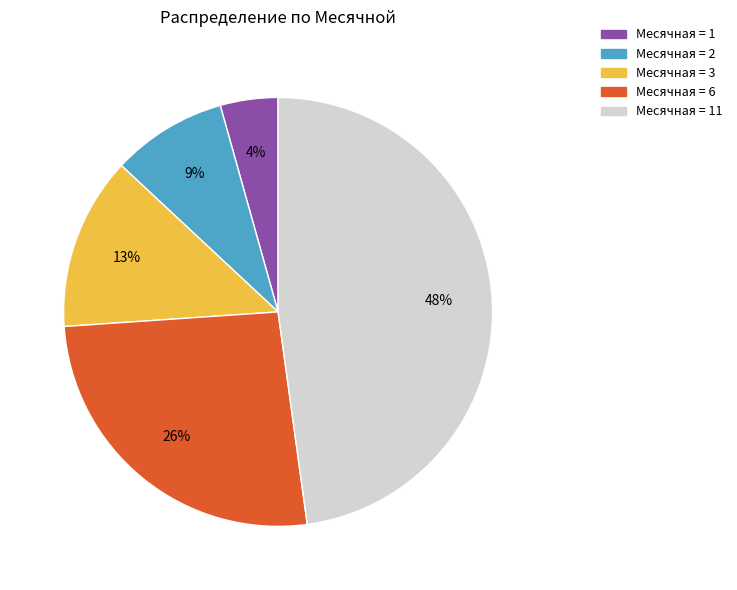

How many segments does this pie chart have?

5